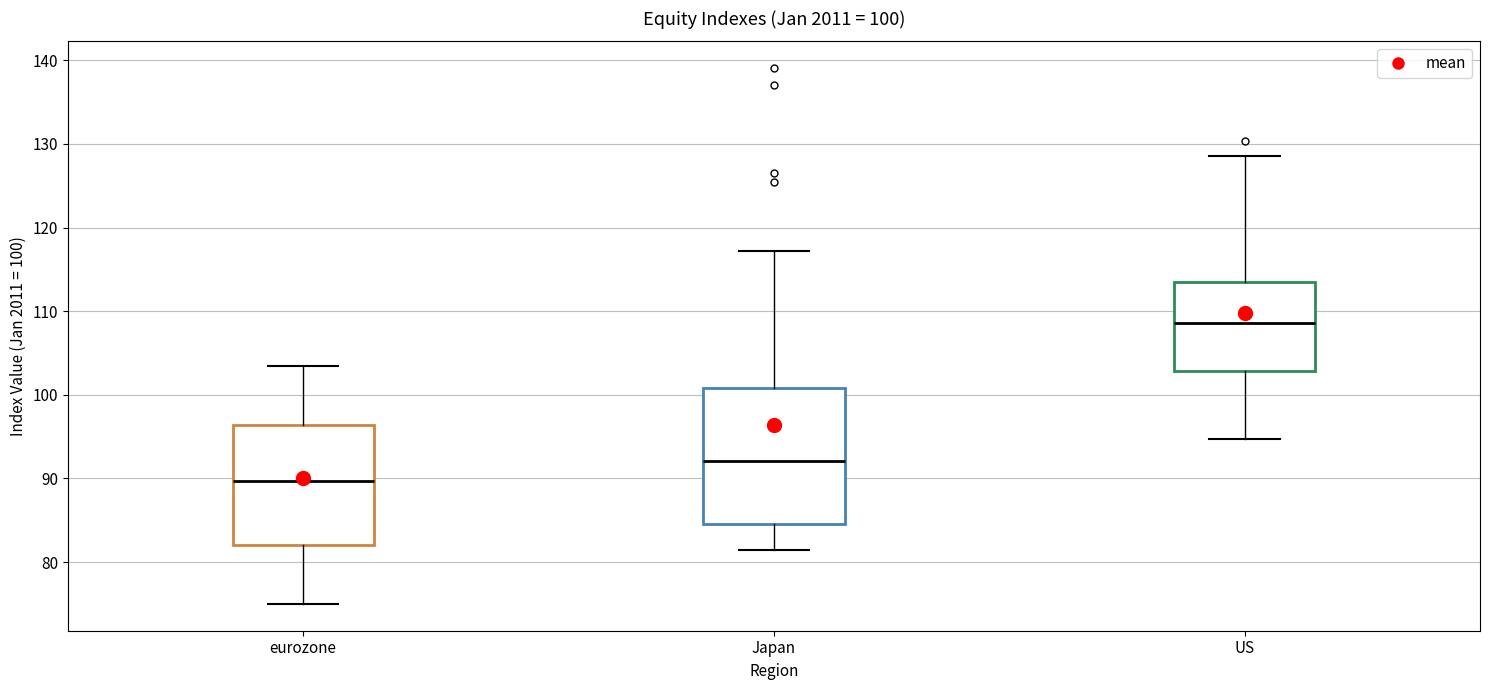

Which box is the tallest, from its lower edge to its upper edge?

Japan